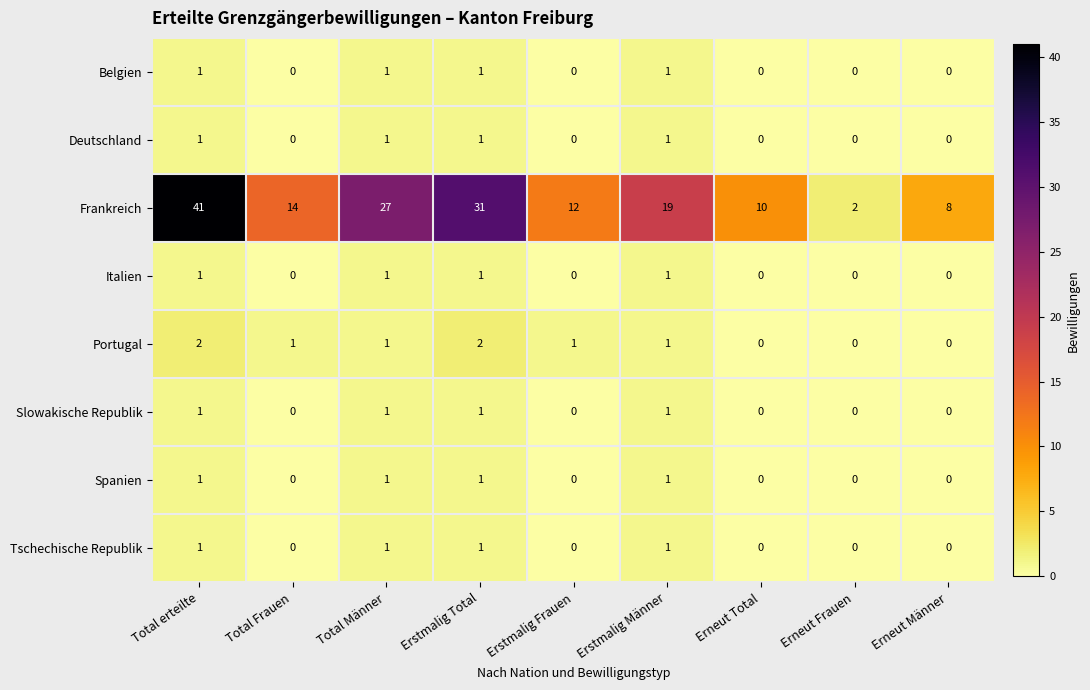

At how many categories does at least one series exceed 26?

3